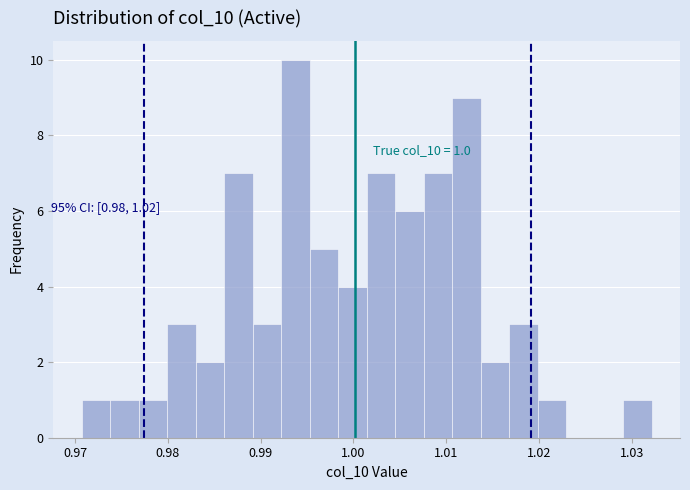

Around what value on the x-axis is the tallest bar? Give the approximate position of its centre, as read against the axis.

0.994